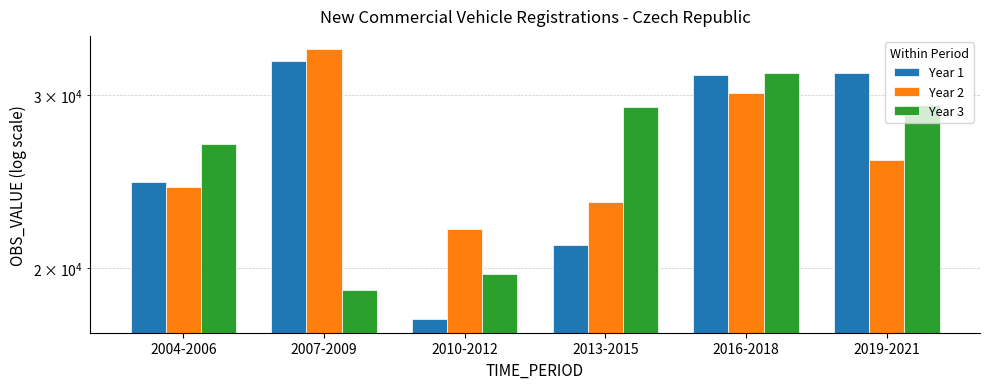

What is the sum of the Year 2 values at 2004-2006 and 2019-2021?

49950